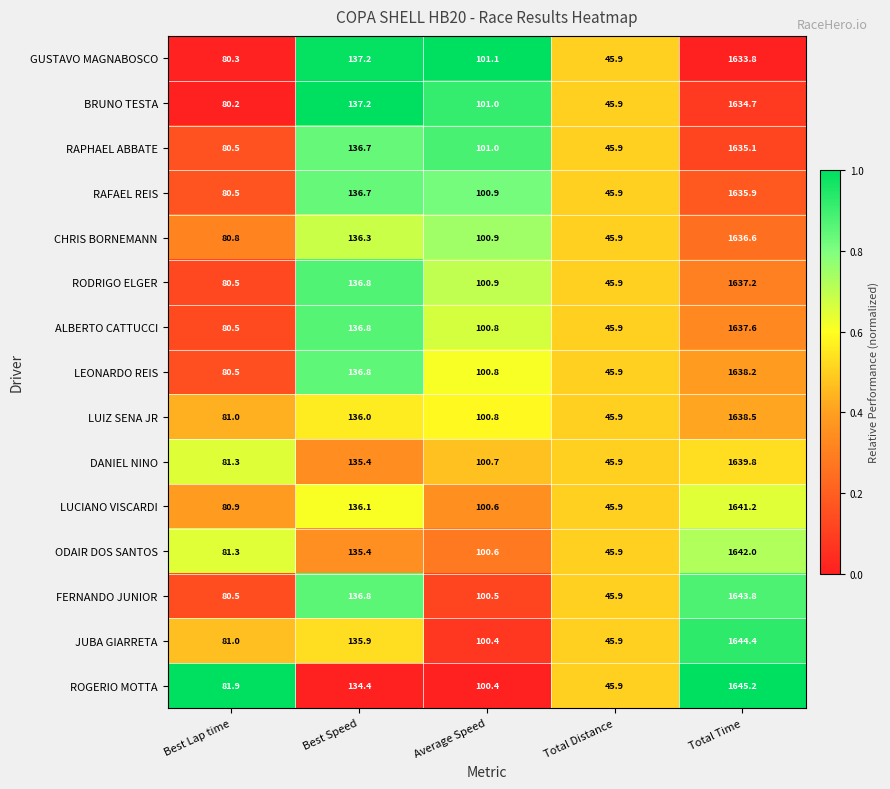

Is it true that LEONARDO REIS equals 136.8 at Best Speed?

True